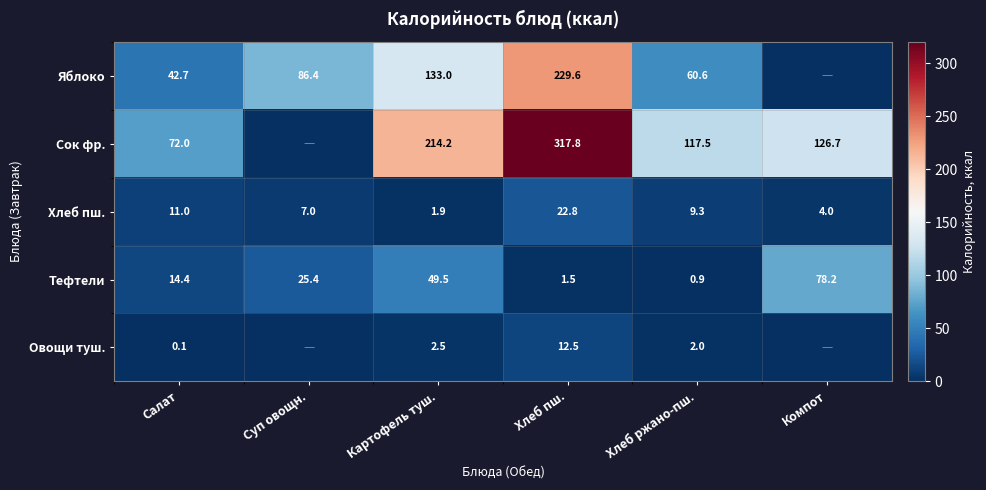

What is the greatest value displayed?

317.8